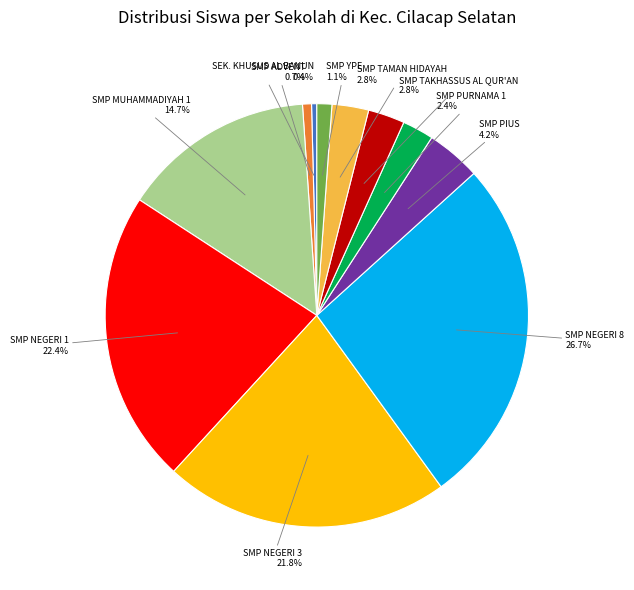

Is there any slice that represents more than half of the pie?

No